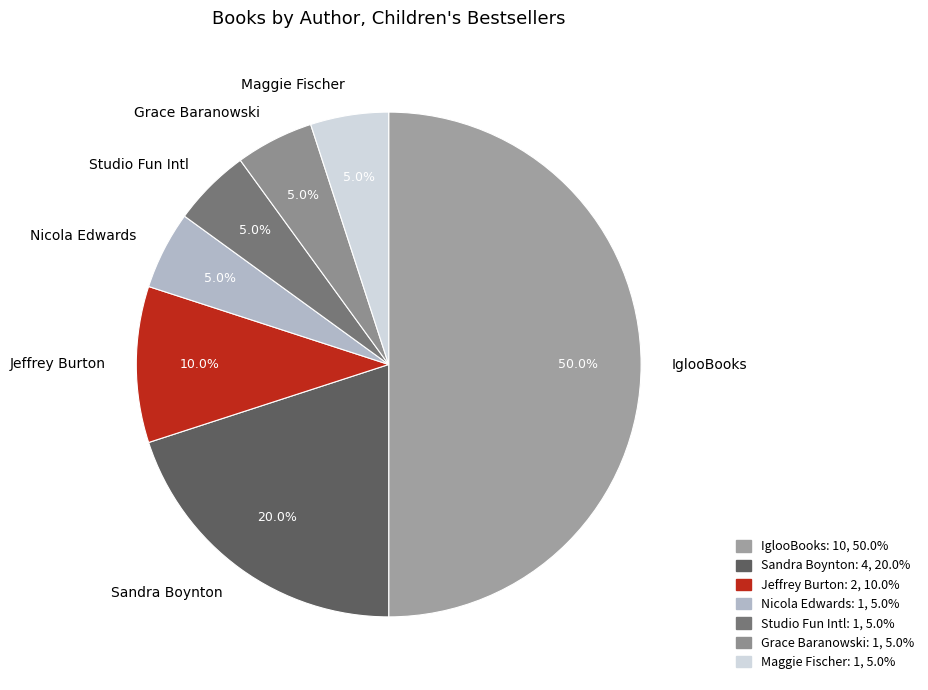

To the nearest percent, what is the average slice percentage?

14%